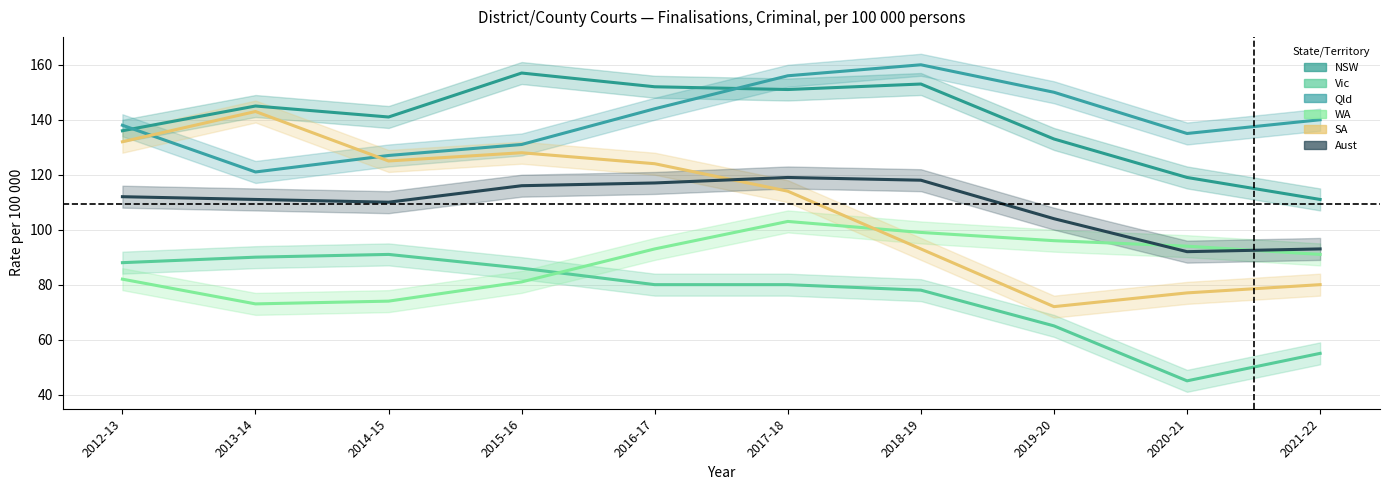

How many series are shown in this chart?

6